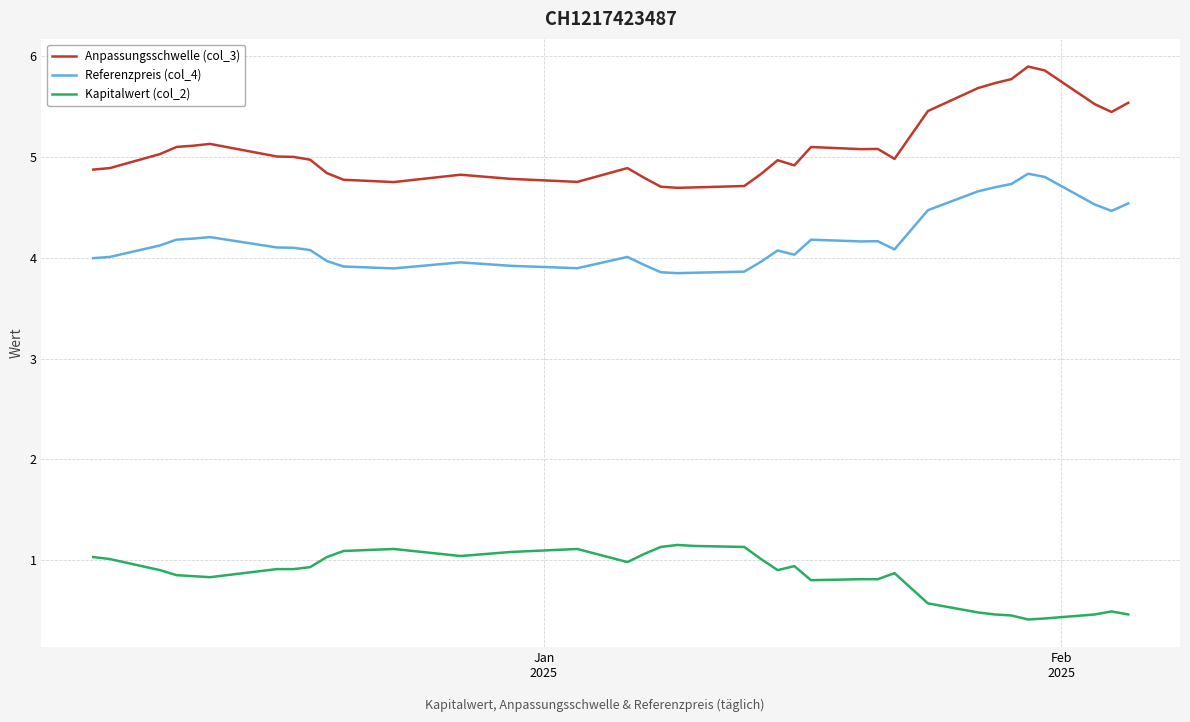

Which series has the largest total across all categories?

Anpassungsschwelle (col_3)